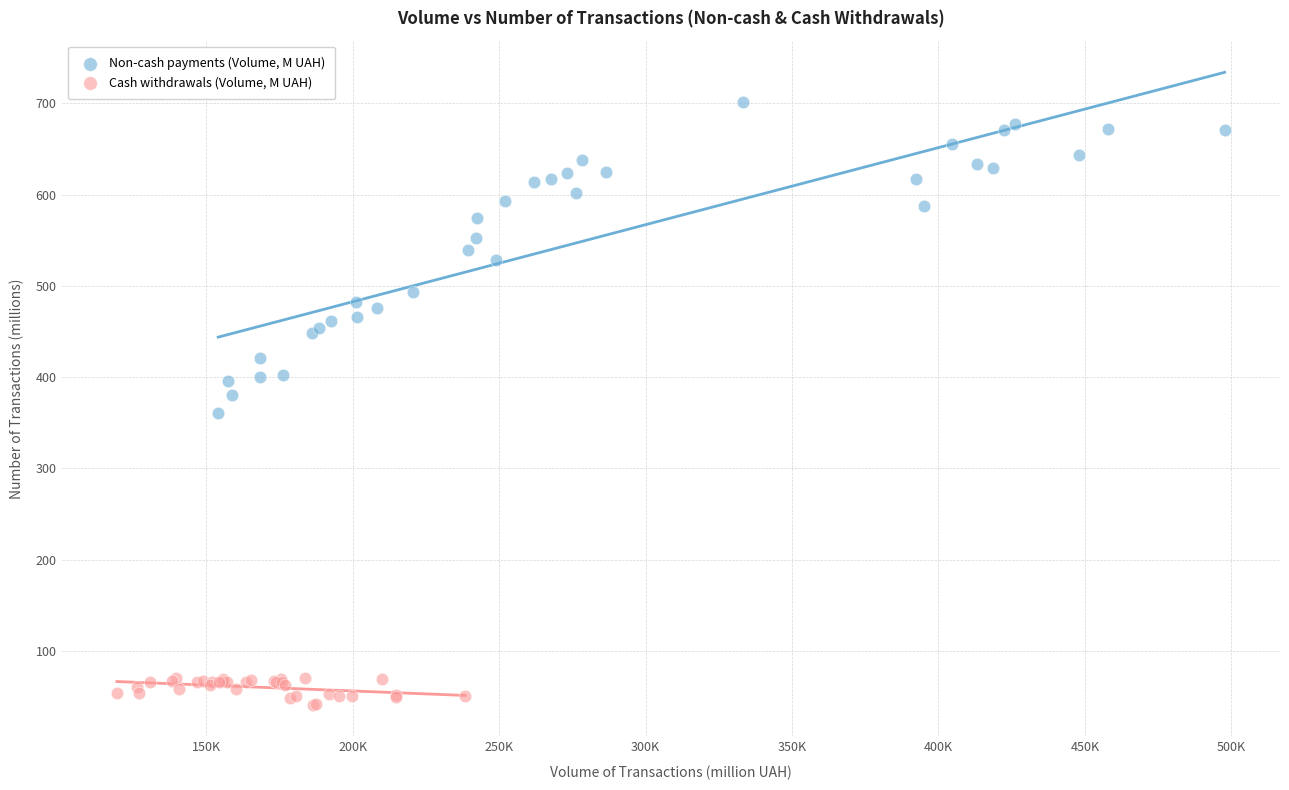

Which series contains the lowest Y value?

Cash withdrawals (Volume, M UAH)